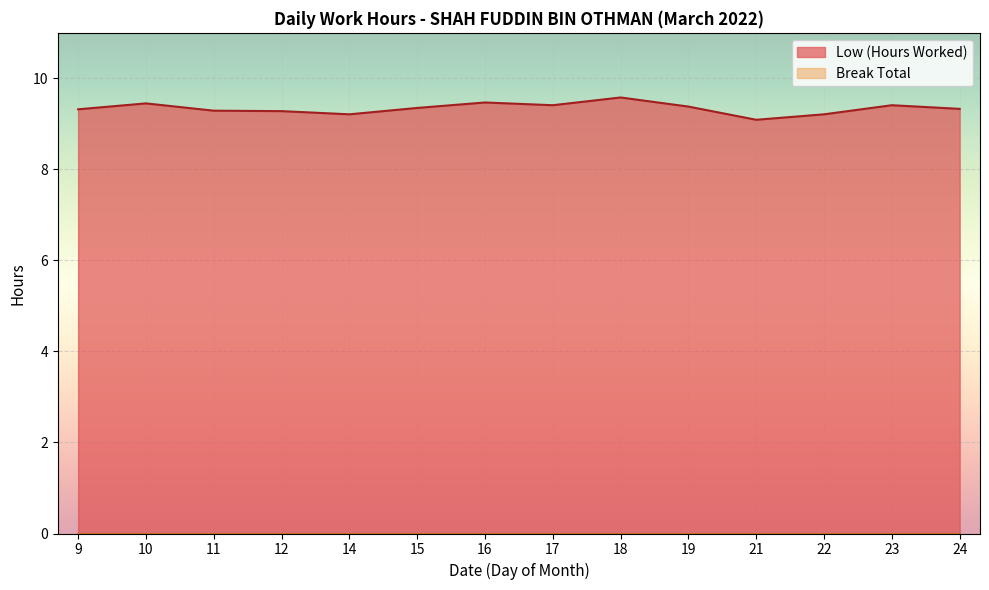

How many lines are shown in the chart?

2